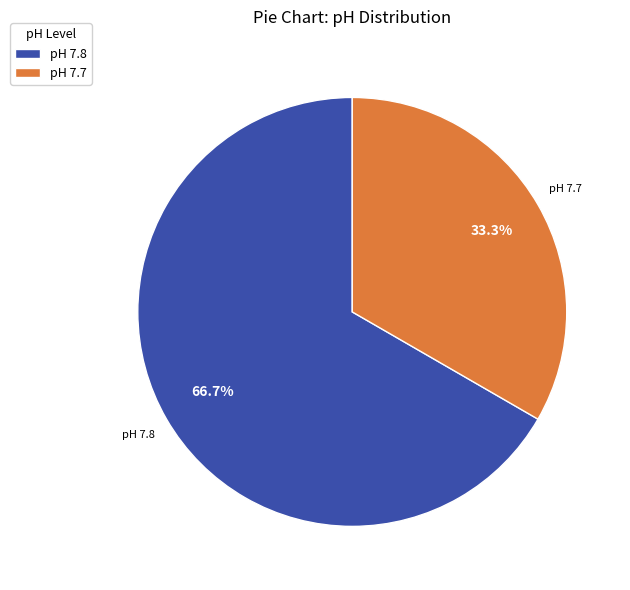

Does pH 7.8 represent more than half of the total?

Yes